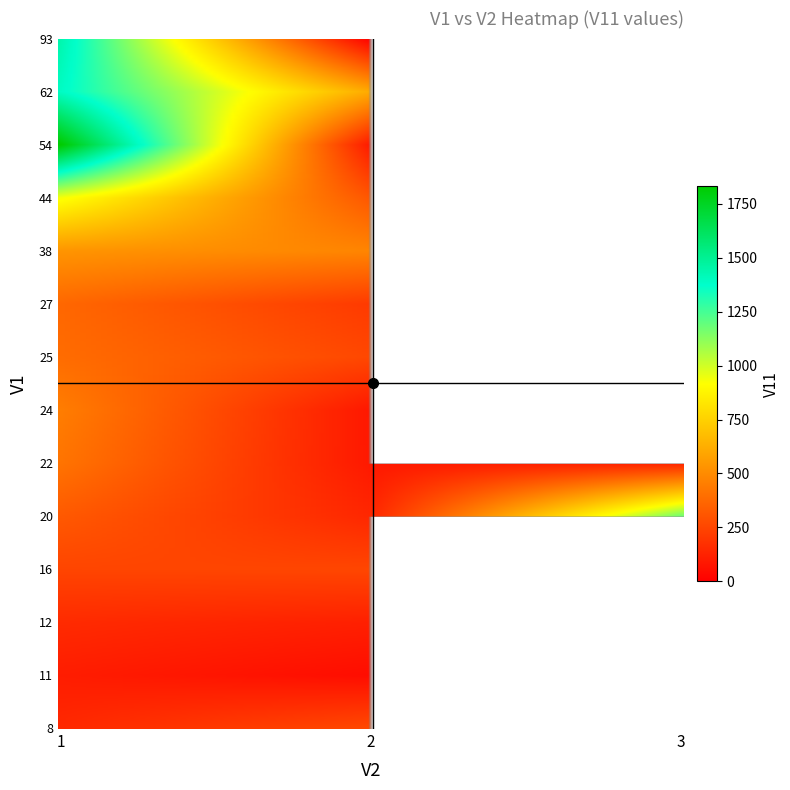

What is the greatest value displayed?

1831